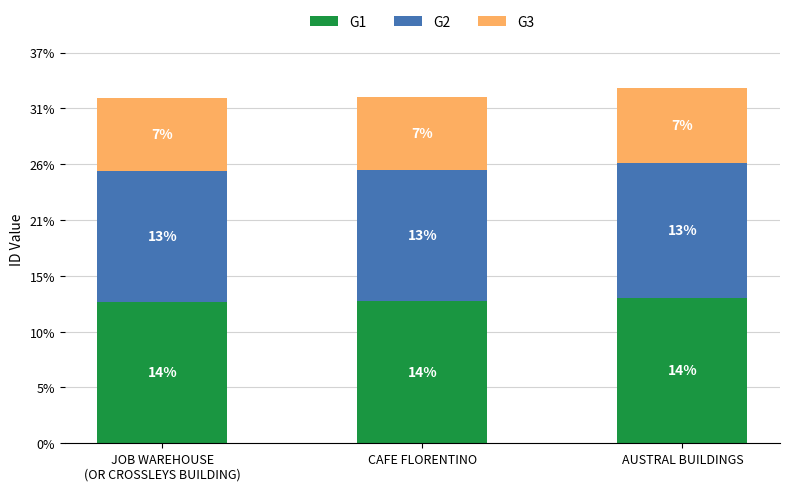

What are all the series names shown in the legend?

G1, G2, G3